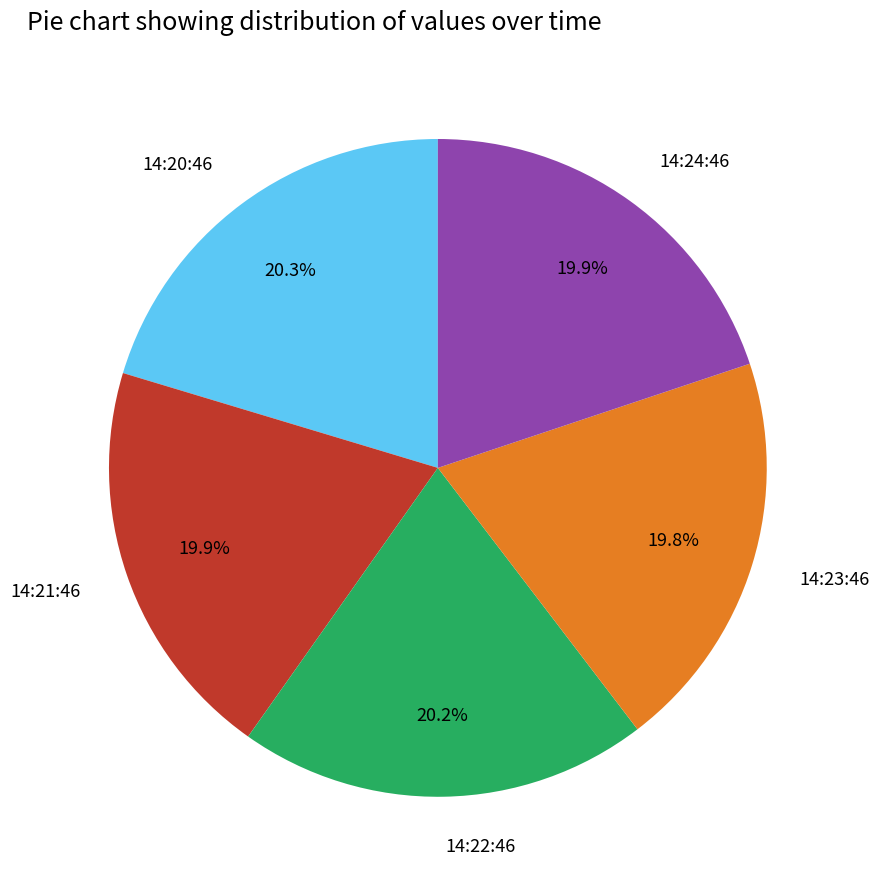

What is the ratio of the value at 14:21:46 to the value at 14:20:46?

1.0